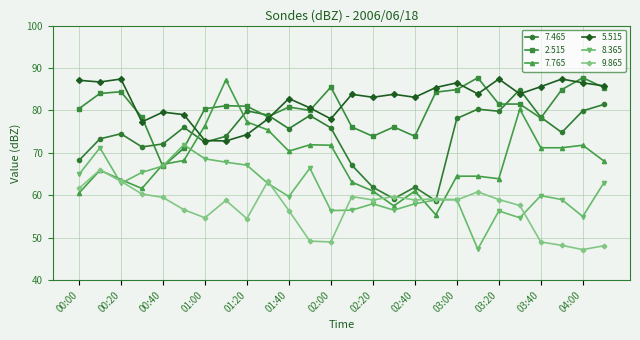

What is the greatest value displayed?

87.7